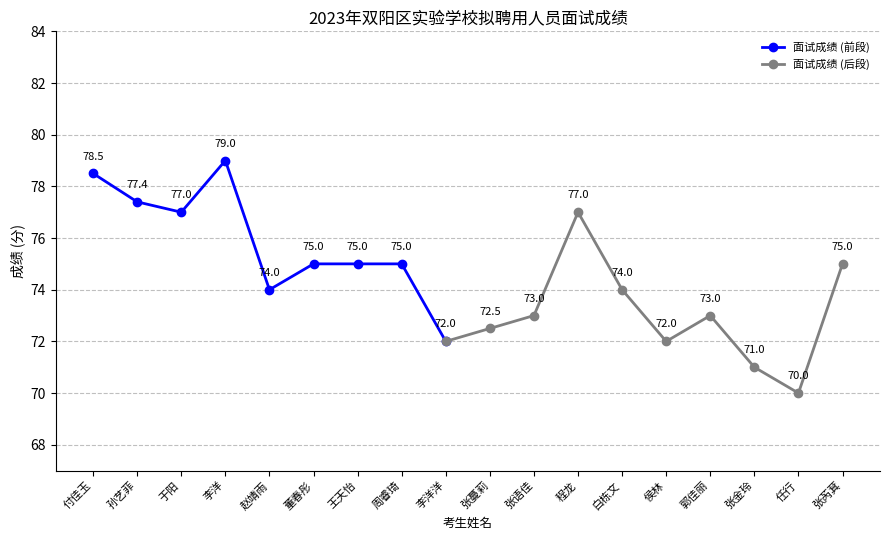

Which series has the widest spread of values?

面试成绩